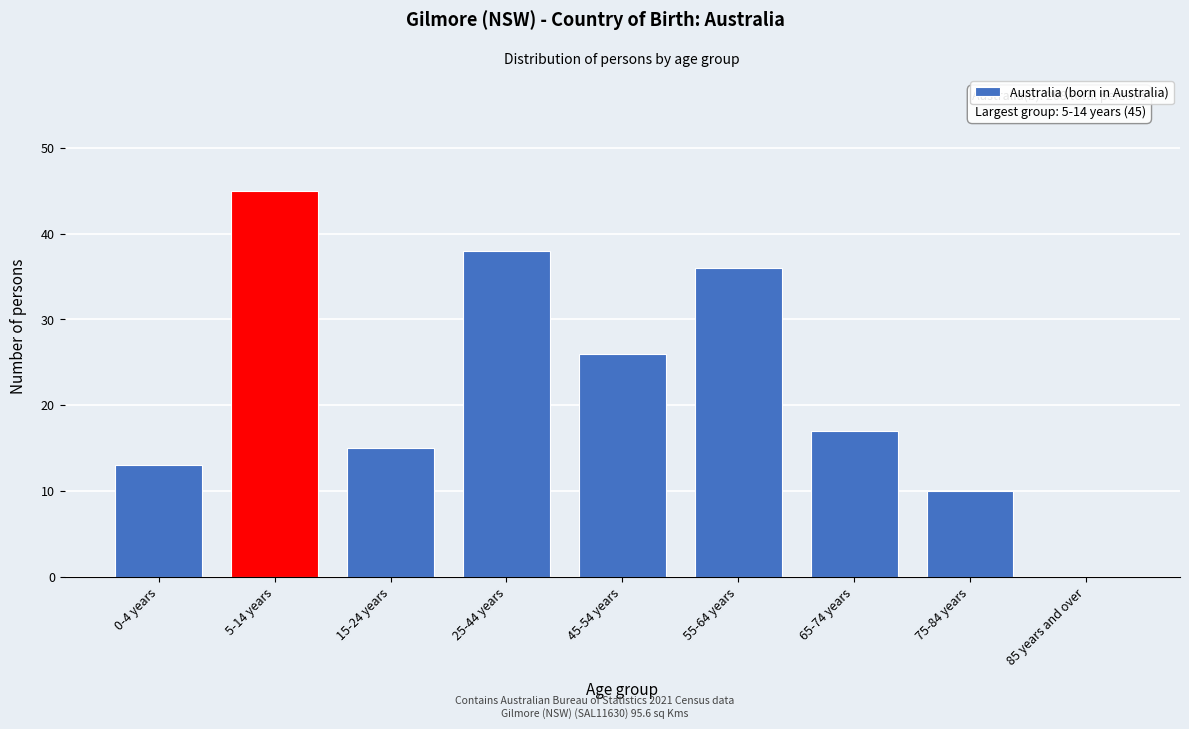

Reading right to left, extract all data points from this chart.

85 years and over=0	75-84 years=10	65-74 years=17	55-64 years=36	45-54 years=26	25-44 years=38	15-24 years=15	5-14 years=45	0-4 years=13